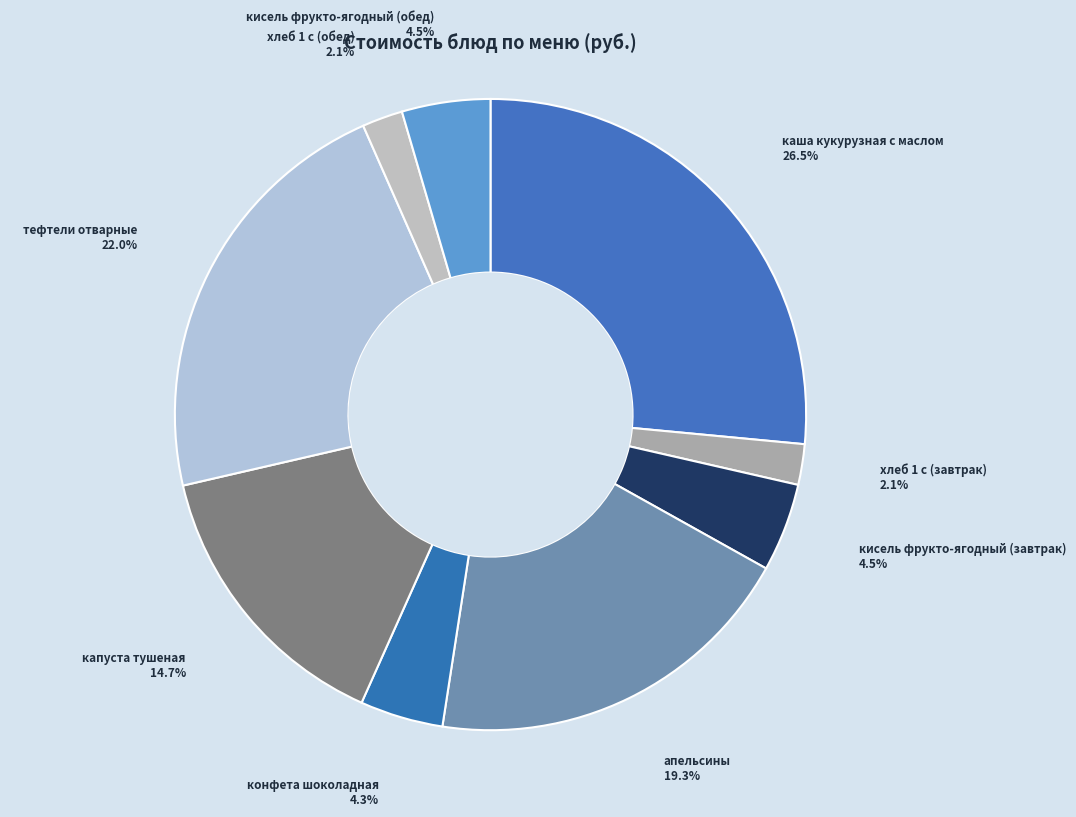

What is the smallest slice in the pie chart?

хлеб 1 с (завтрак)